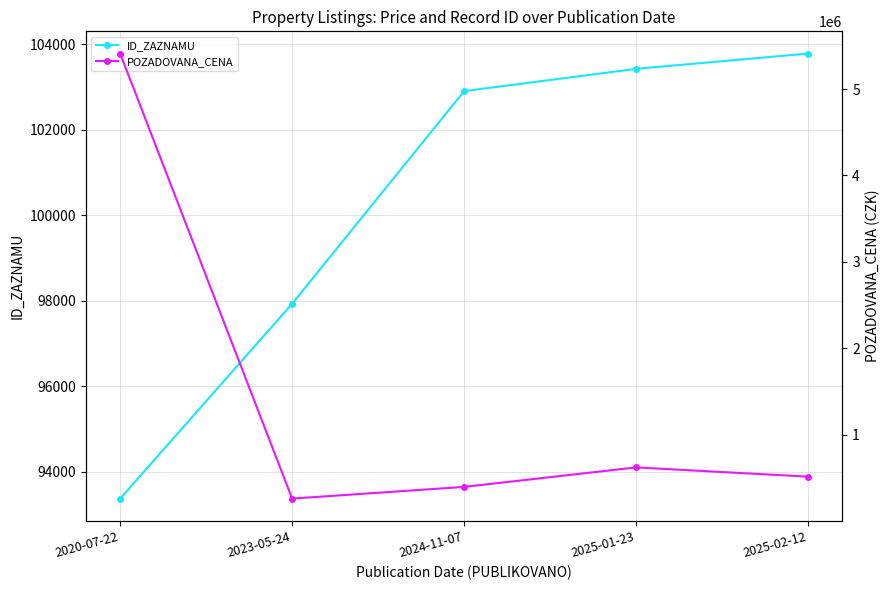

True or false: ID_ZAZNAMU and POZADOVANA_CENA cross at least once.

False